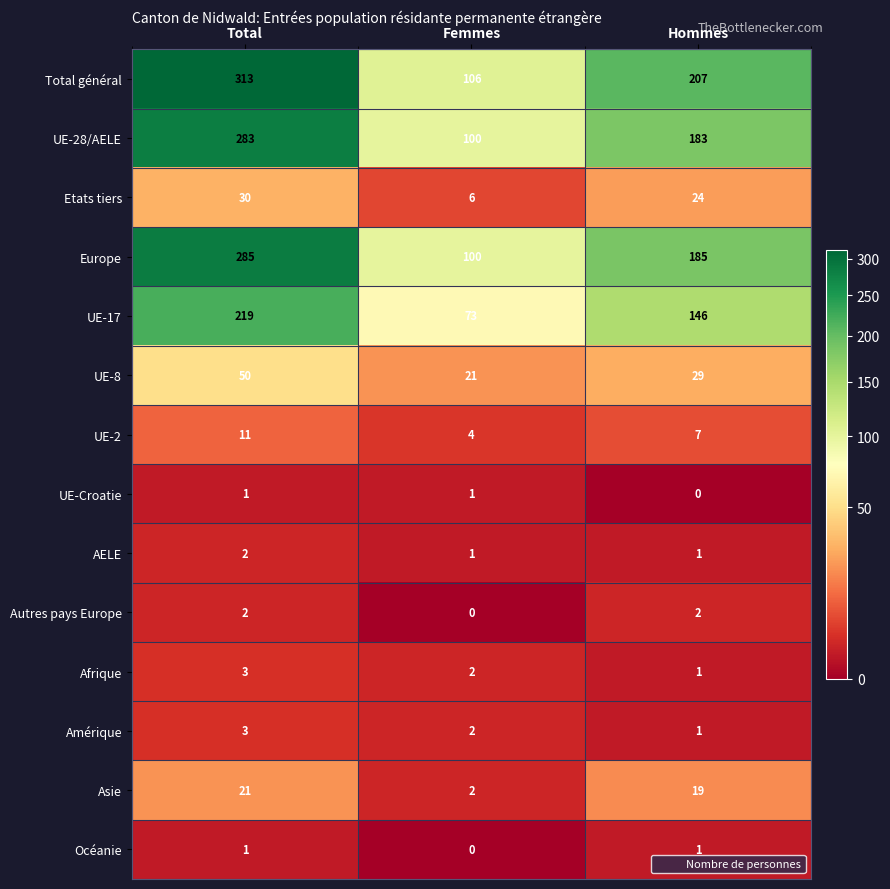

Is the value of Afrique at Total greater than the value of AELE at Hommes?

Yes